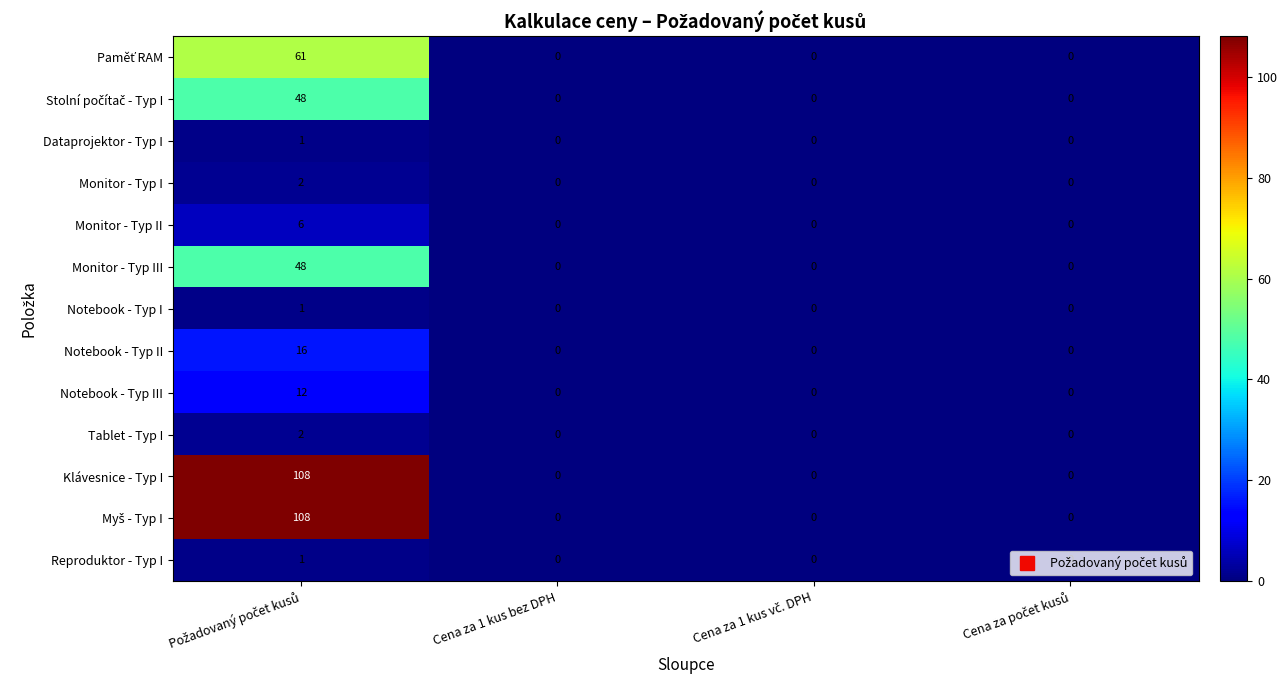

The value of Notebook - Typ I at Cena za 1 kus bez DPH is 1. True or false?

False